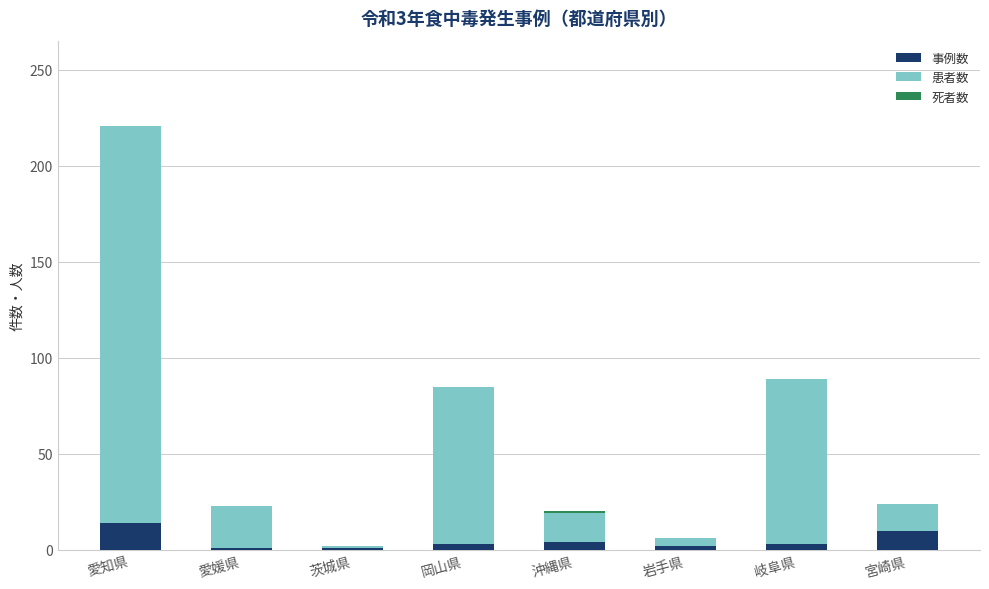

How many data points does each series have?

8